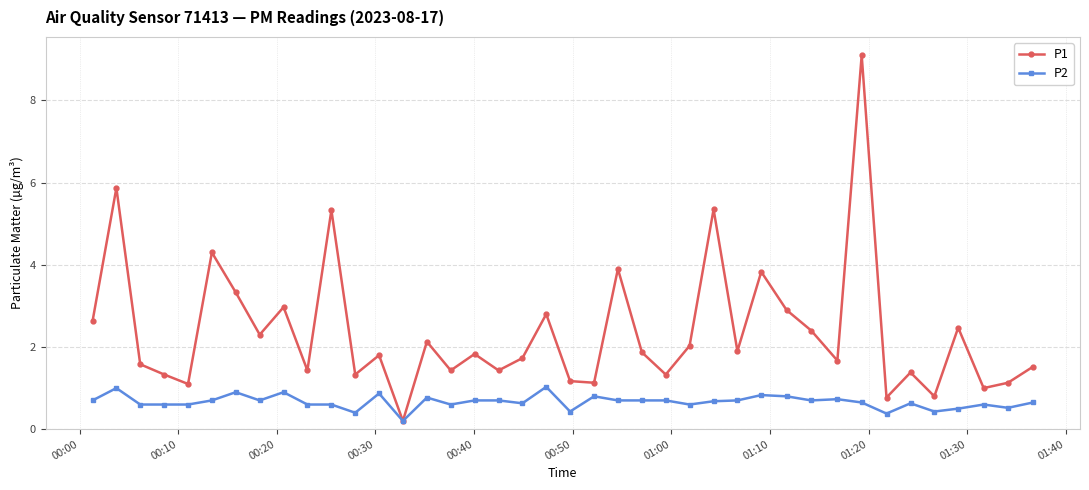

Which series has the widest spread of values?

P1